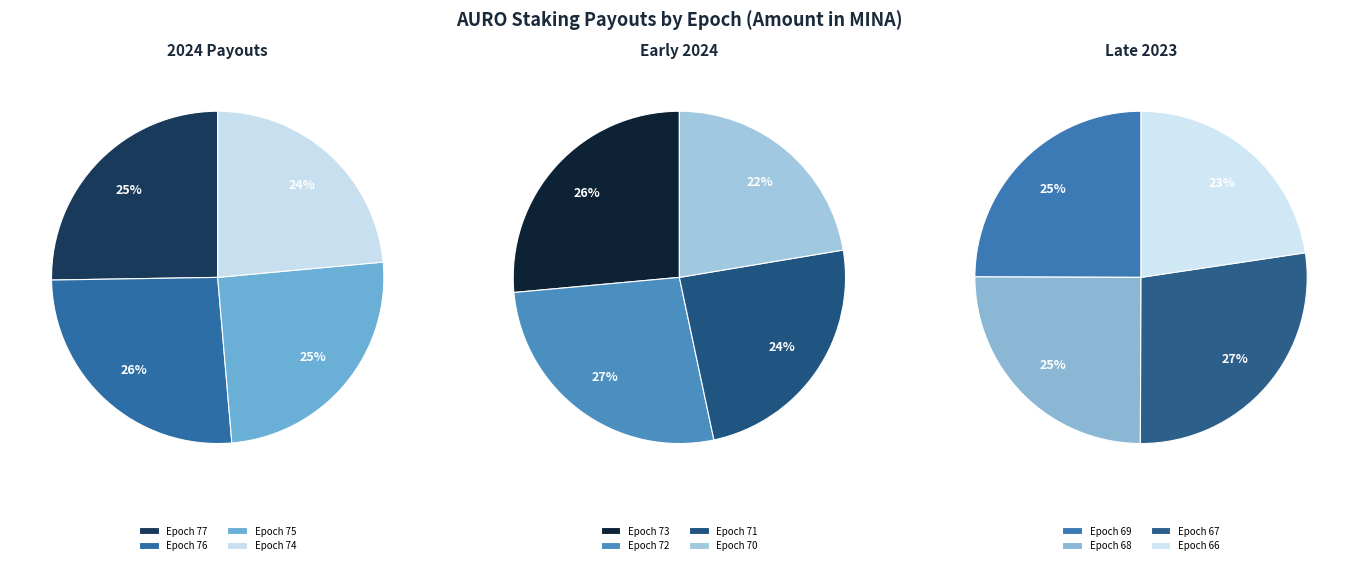

Between Epoch 70 and Epoch 68, which is larger?

Epoch 68